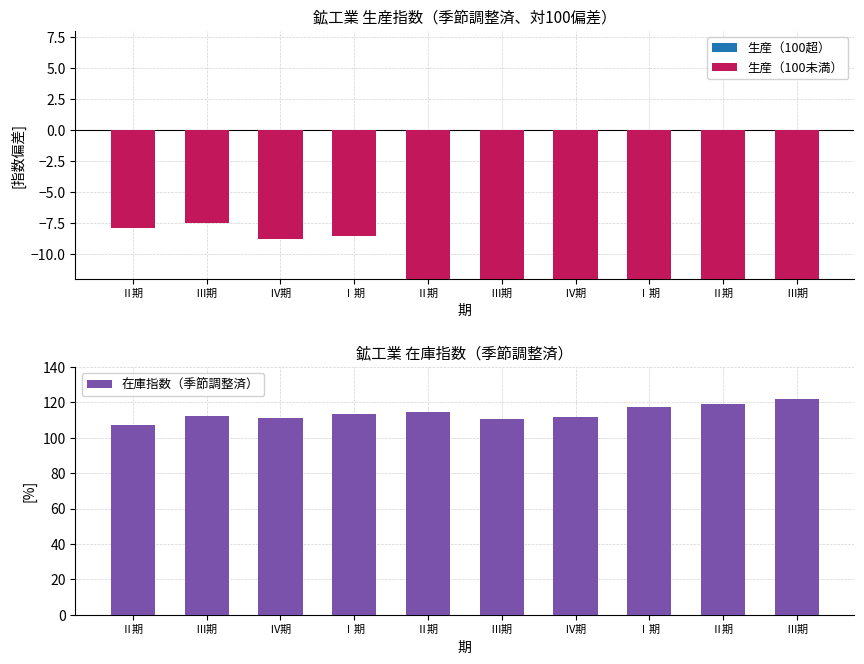

At which category is the sum across all series the highest?

Ⅲ期